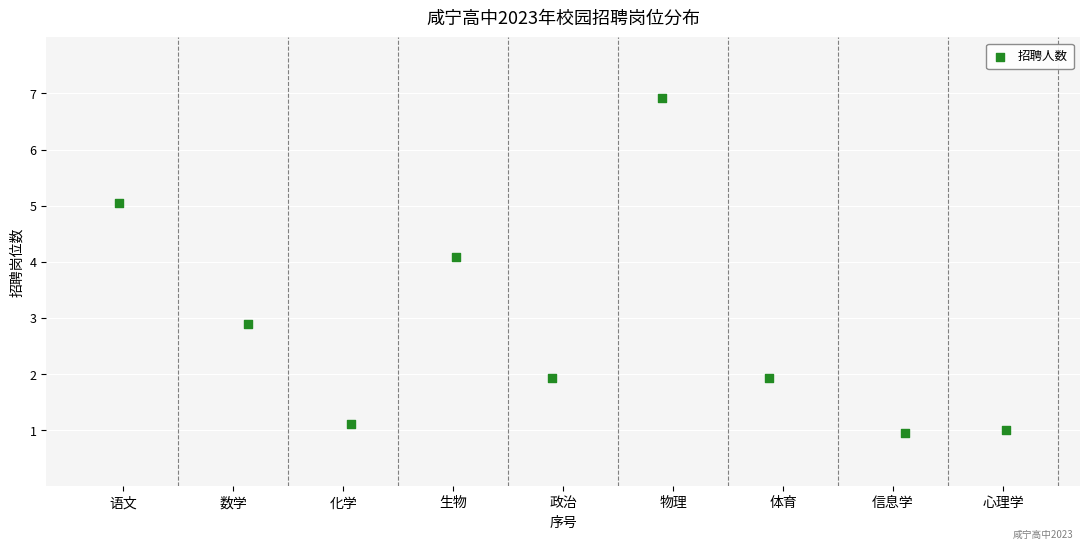

What Y value in the scatter plot is closest to 3?

2.9